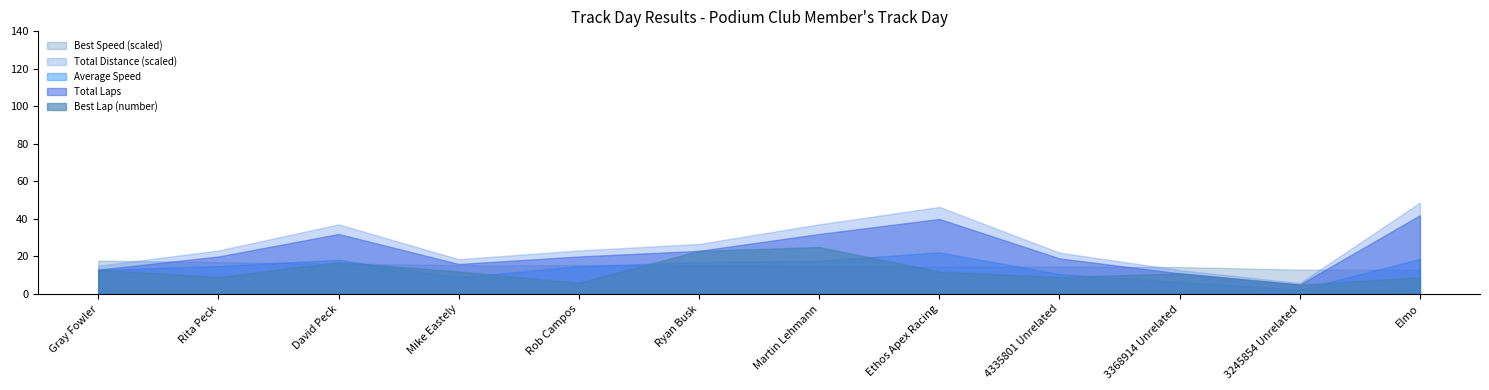

The Total Laps series shows 17.3 at Gray Fowler. True or false?

False